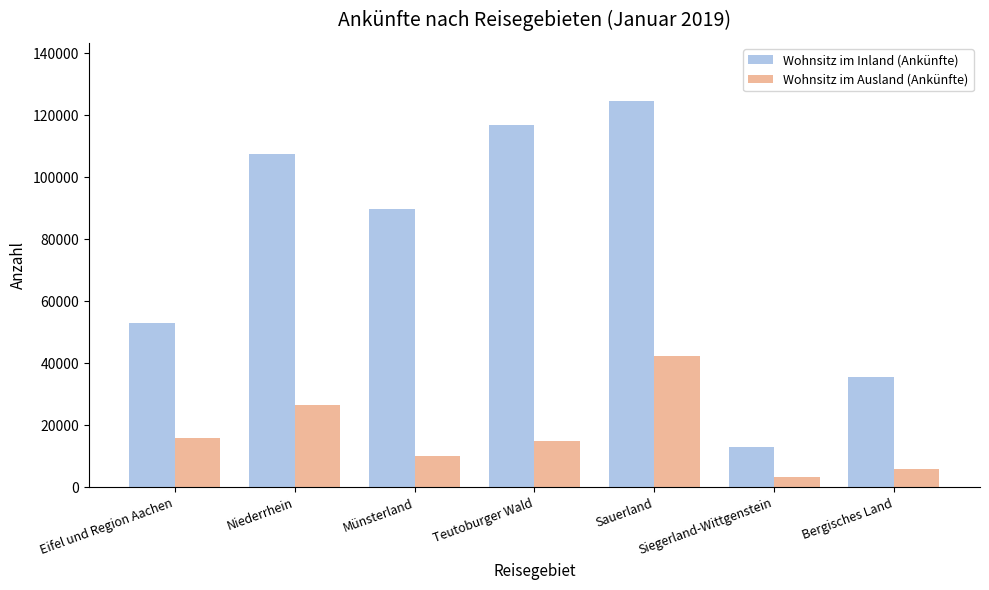

What is the difference between the maximum and minimum values in the Wohnsitz im Inland (Ankünfte) series?

111560